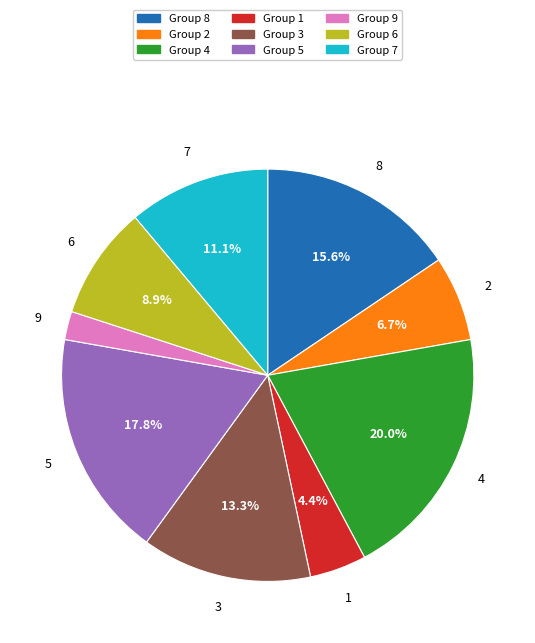

Is there any slice that represents more than half of the pie?

No